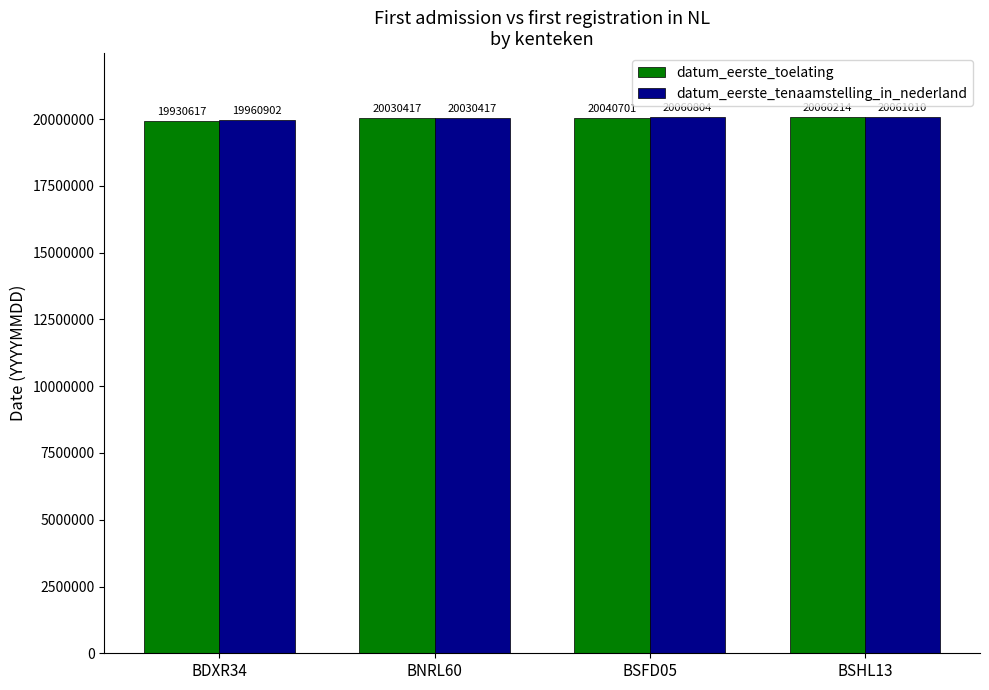

What is the spread (max minus min) of values at BSHL13?

796